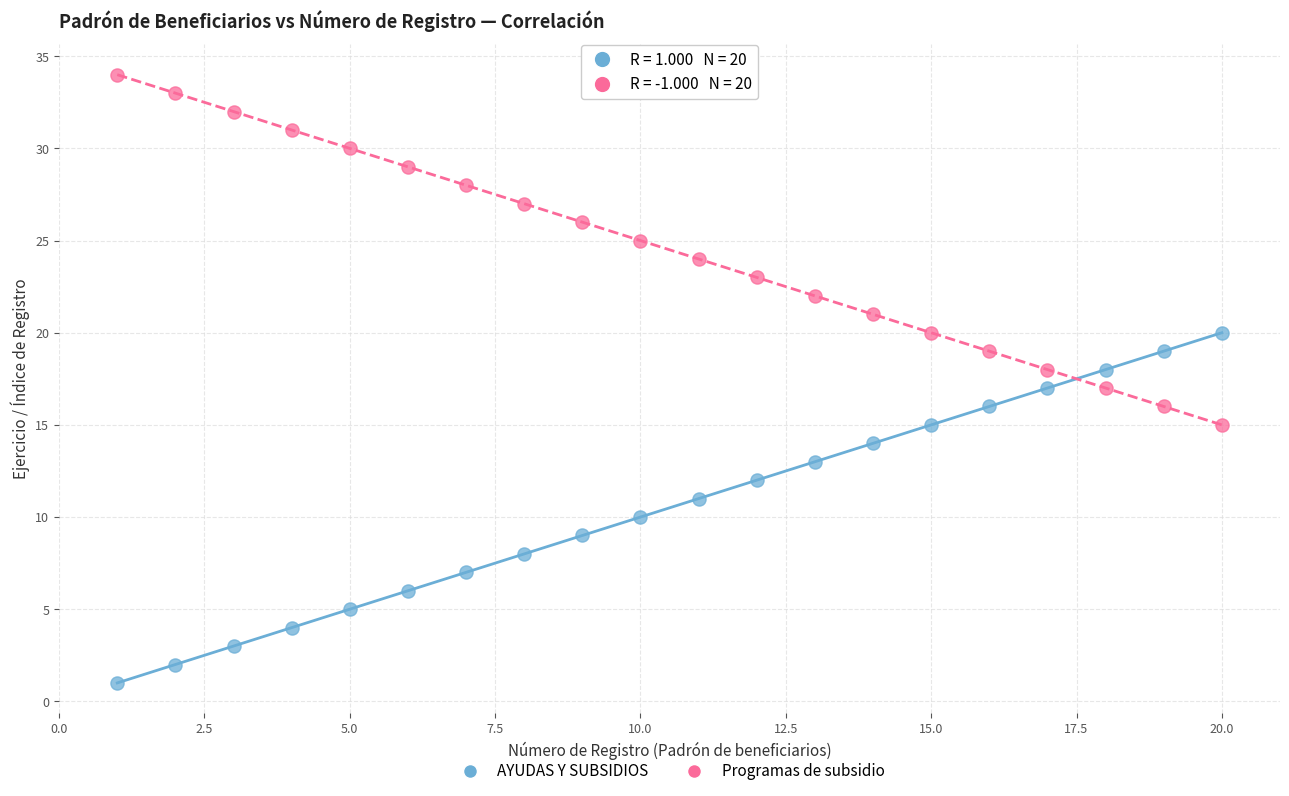

Which series contains the lowest Y value?

AYUDAS Y SUBSIDIOS